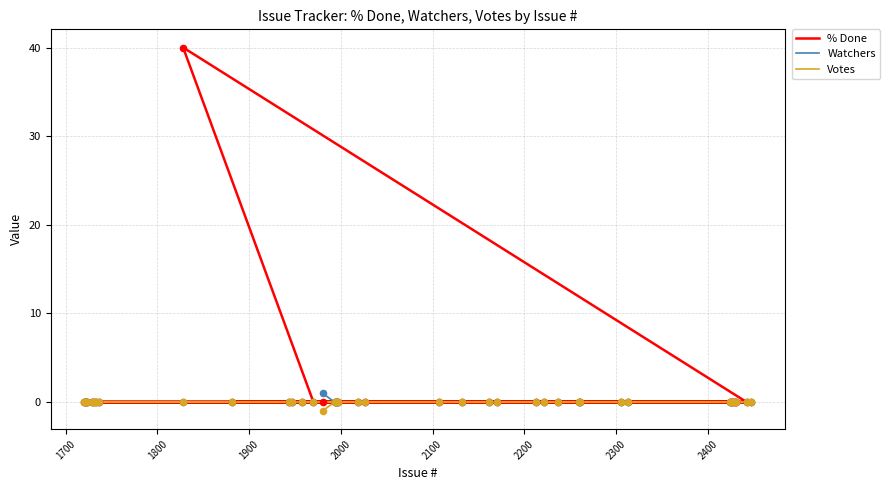

Which series has the largest total across all categories?

% Done